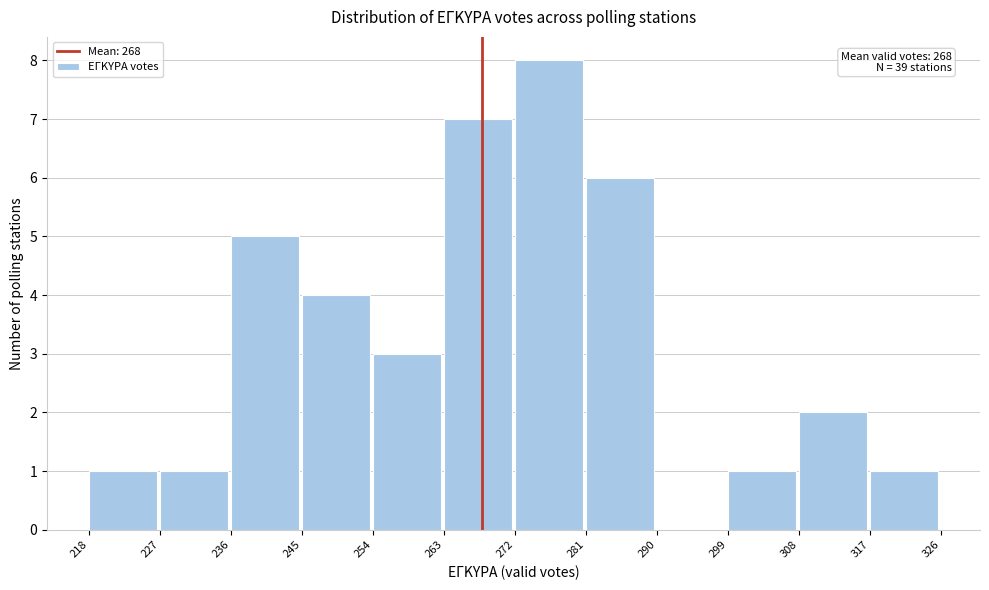

Over which range of the x-axis is the bar tallest?

272 to 281